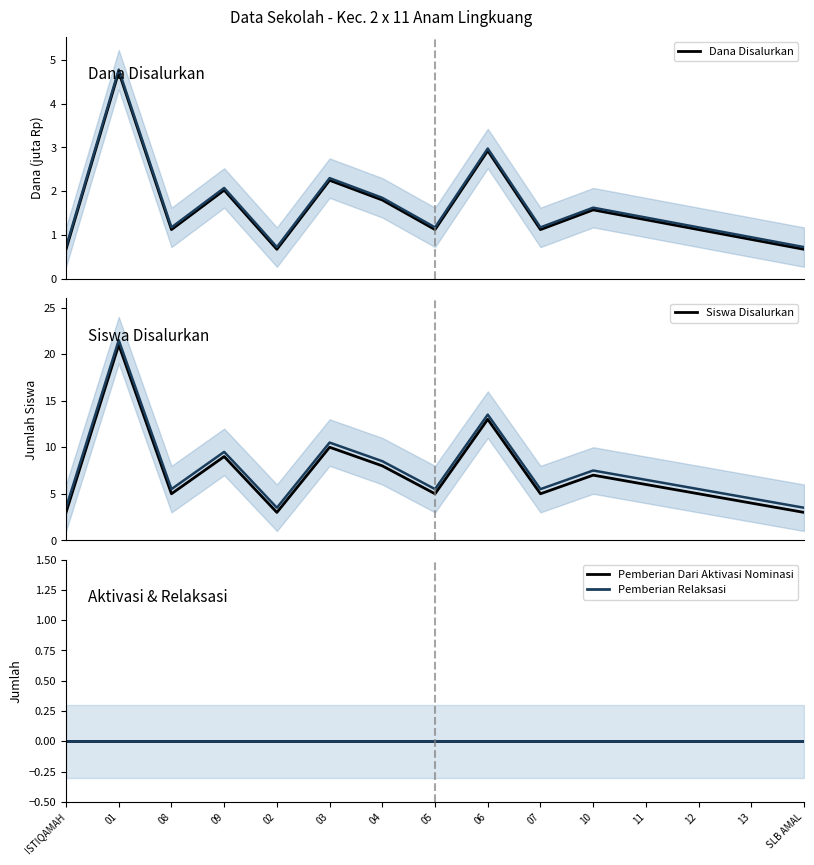

Which series has the largest total across all categories?

Siswa Disalurkan